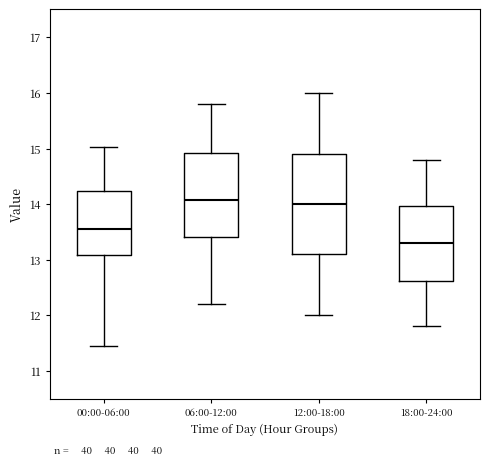

Where is the lower edge of the box for 00:00-06:00 on the y-axis? The values are not printed on the chart, so give them approximately, as read against the axis.

13.1